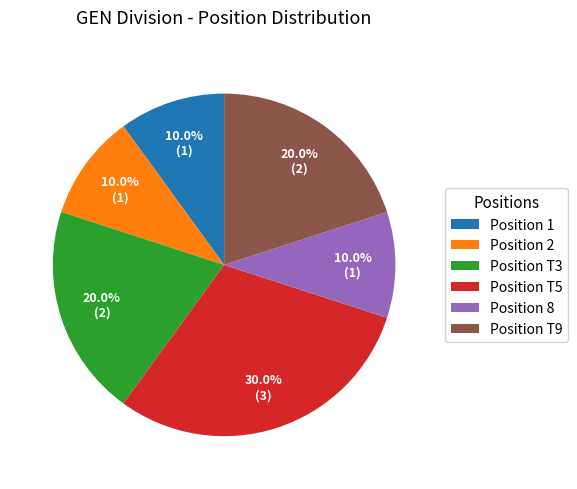

Which category has the biggest portion of the pie?

Position T5